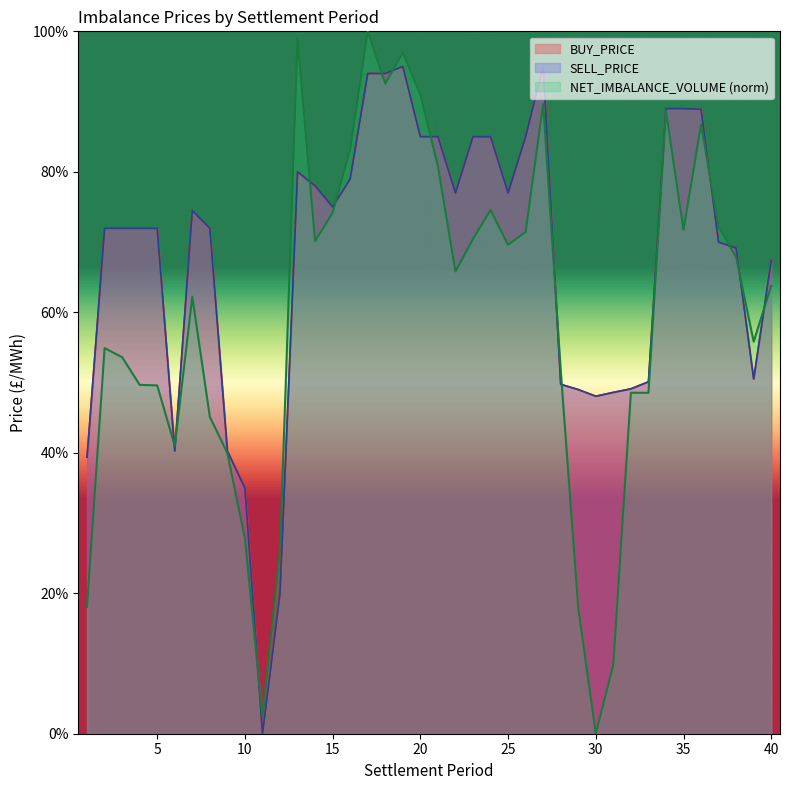

How many values in BUY_PRICE are above zero?

39